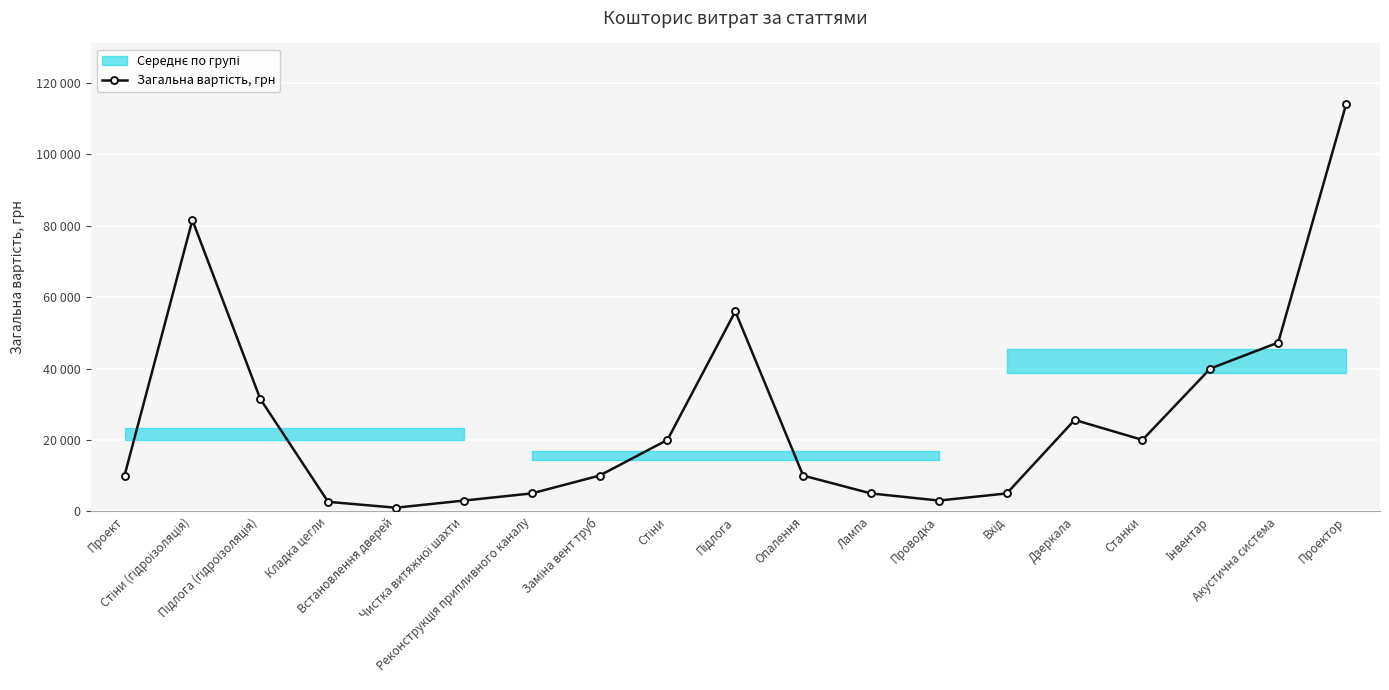

What is the label of the 1st point from the left?

Проект